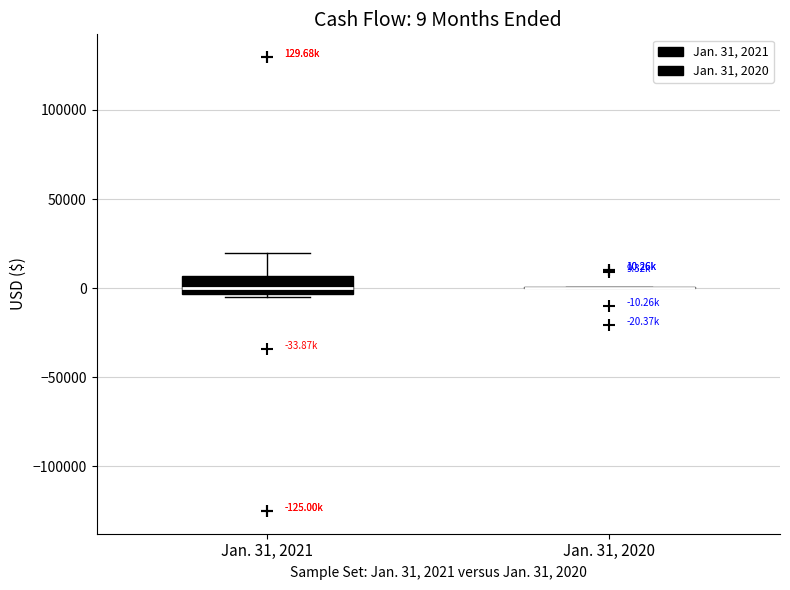

Which box is the tallest, from its lower edge to its upper edge?

Jan. 31, 2021